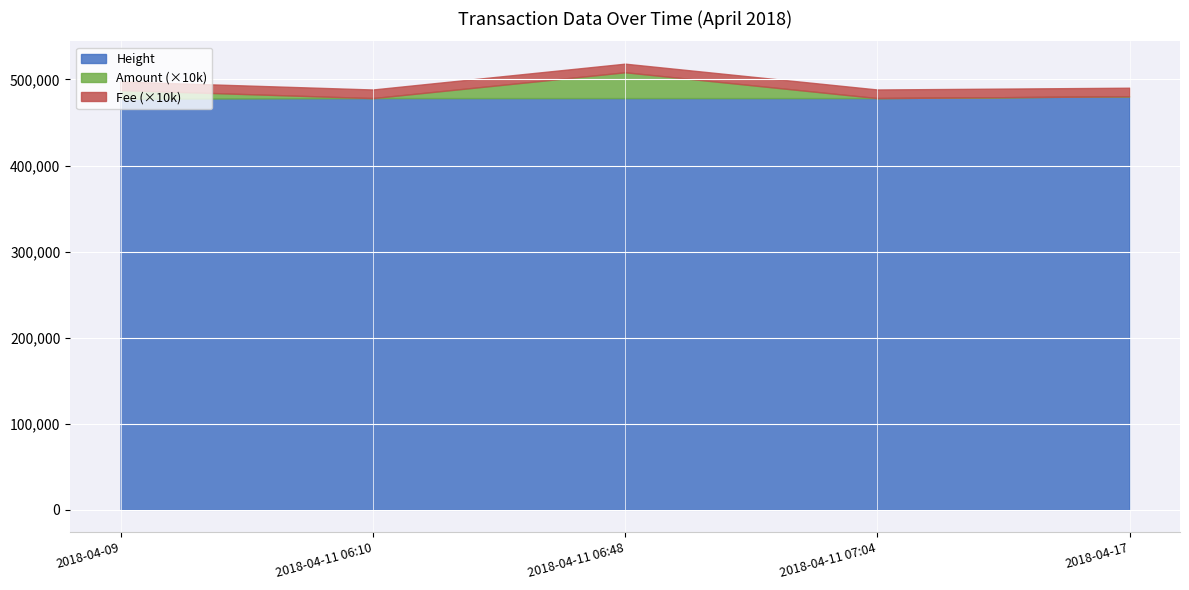

At which category is the sum across all series the highest?

2018-04-11 06:48